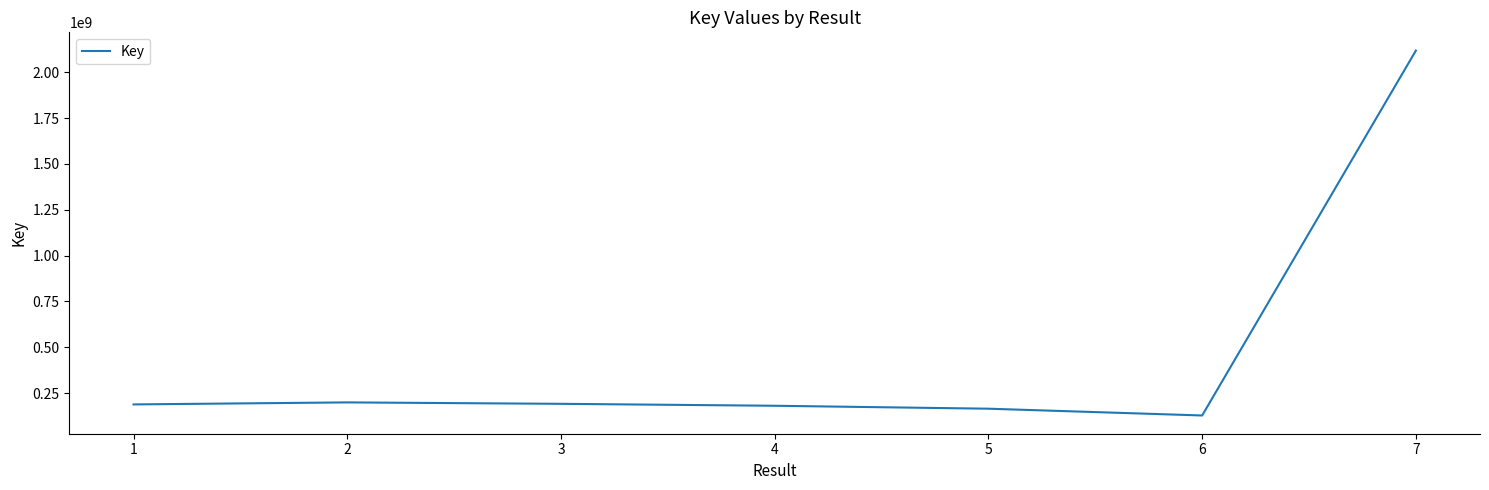

The chart shows a value of 187893143 at 1. True or false?

True